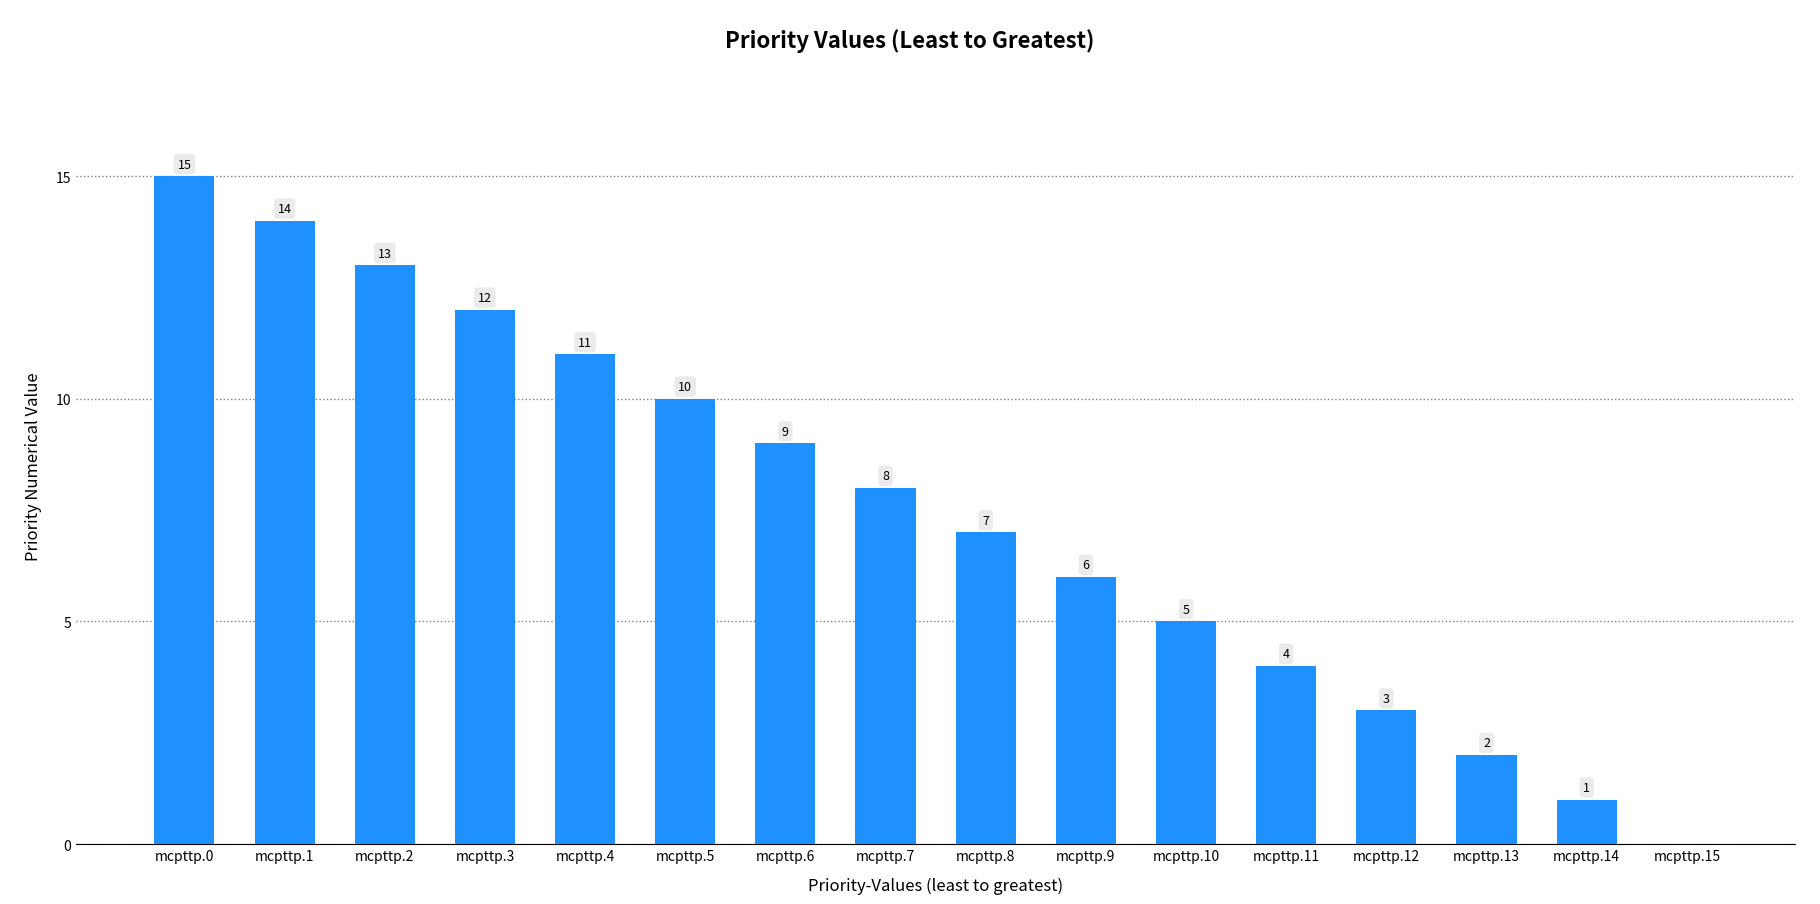

What is the sum of all values?

120